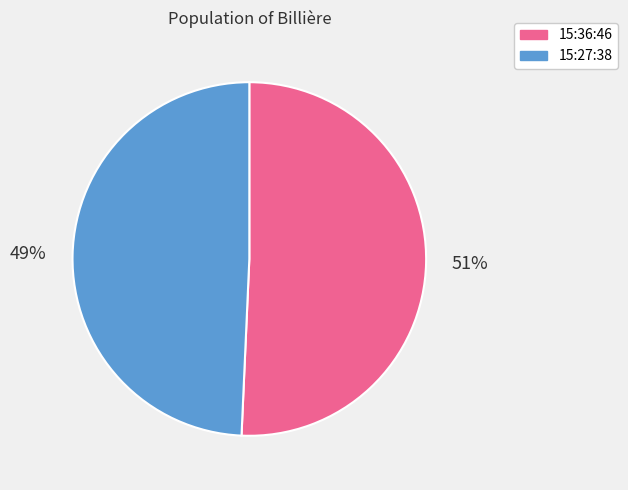

Is the sum of 15:27:38 and 15:36:46 greater than half?

Yes